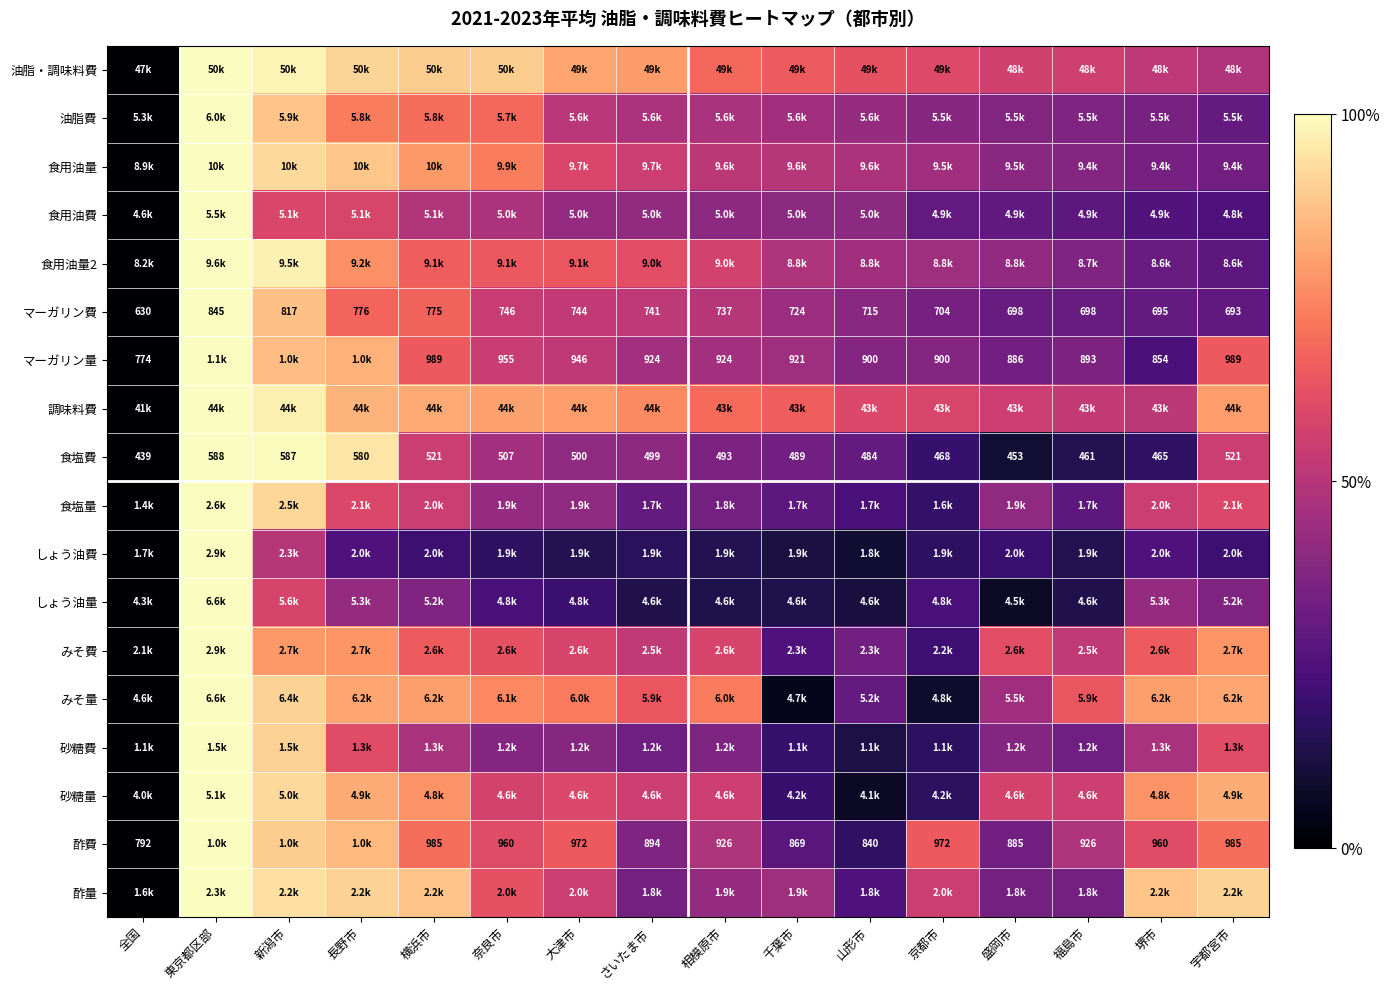

At which label is 油脂費 closest to 50?

大津市